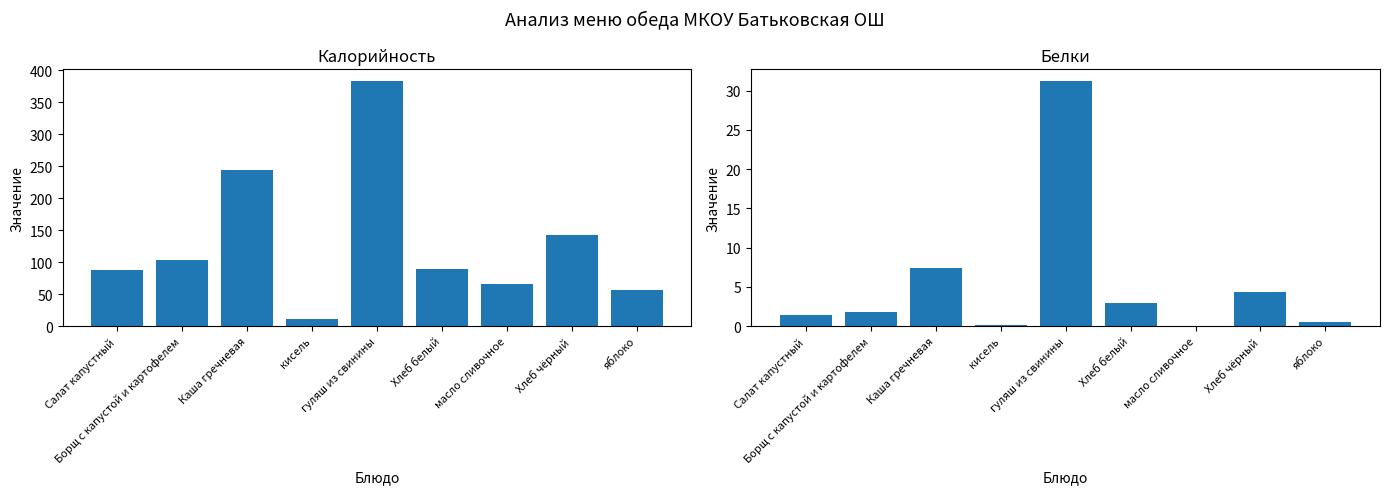

What value does the Калорийность series have at Хлеб белый?

89.1